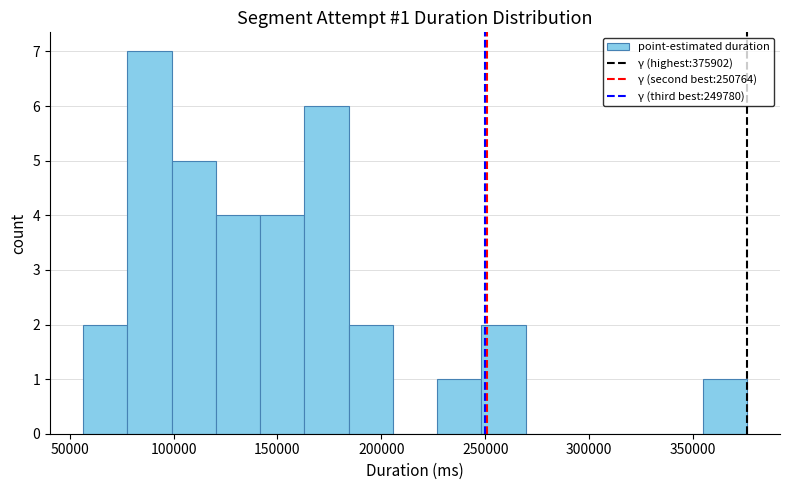

Over which range of the x-axis is the bar tallest?

80000 to 100000